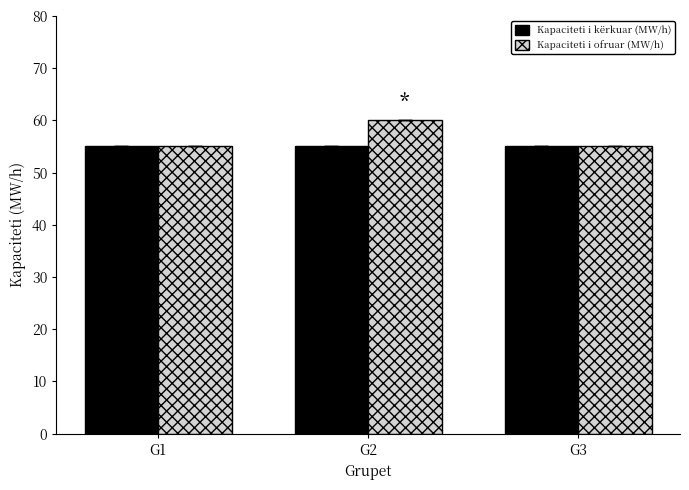

Which label corresponds to the largest value in the chart?

G2